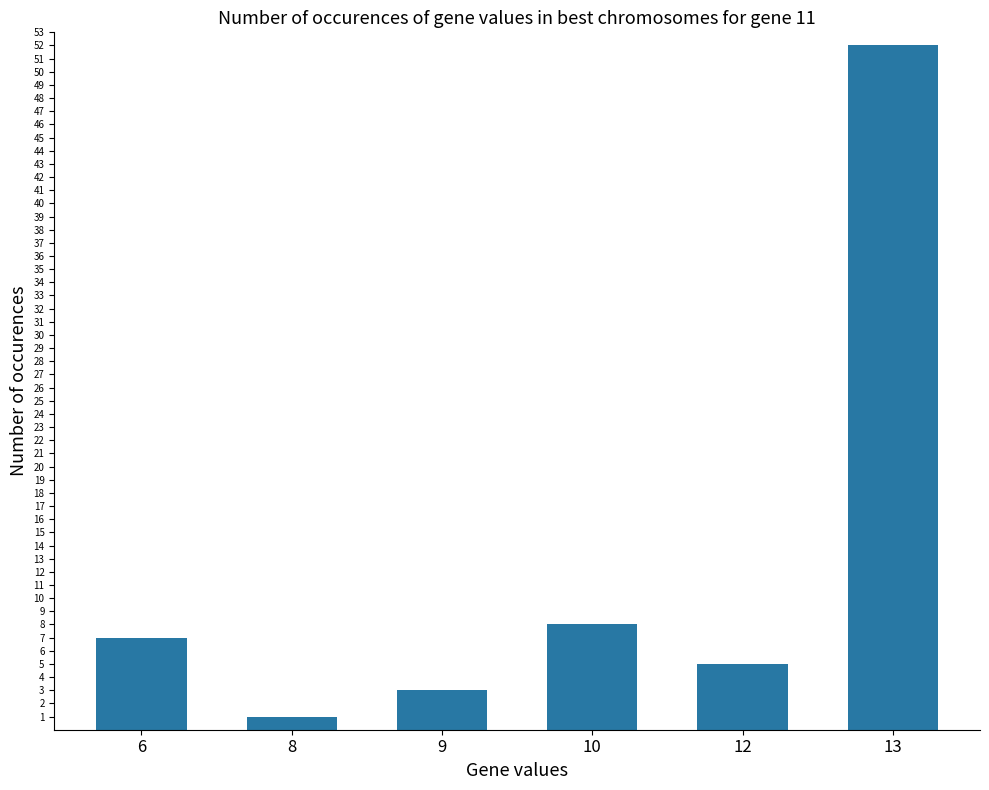

What is the ratio of the value at 9 to the value at 6?

0.4